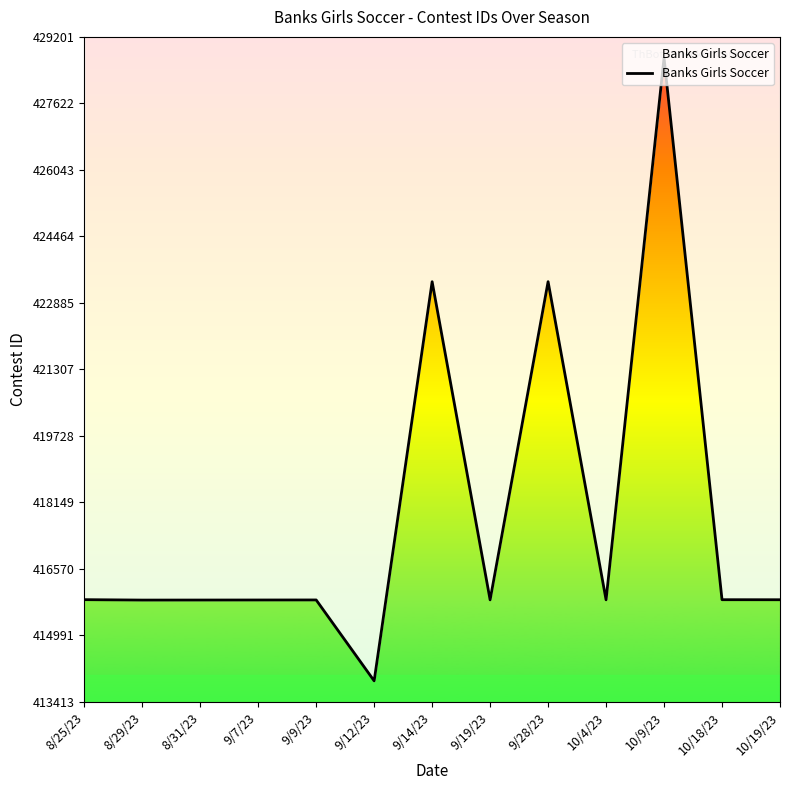

Rank the categories by value from lowest to highest.

9/12/23, 8/29/23, 8/31/23, 9/7/23, 9/9/23, 9/19/23, 10/4/23, 10/19/23, 10/18/23, 8/25/23, 9/14/23, 9/28/23, 10/9/23